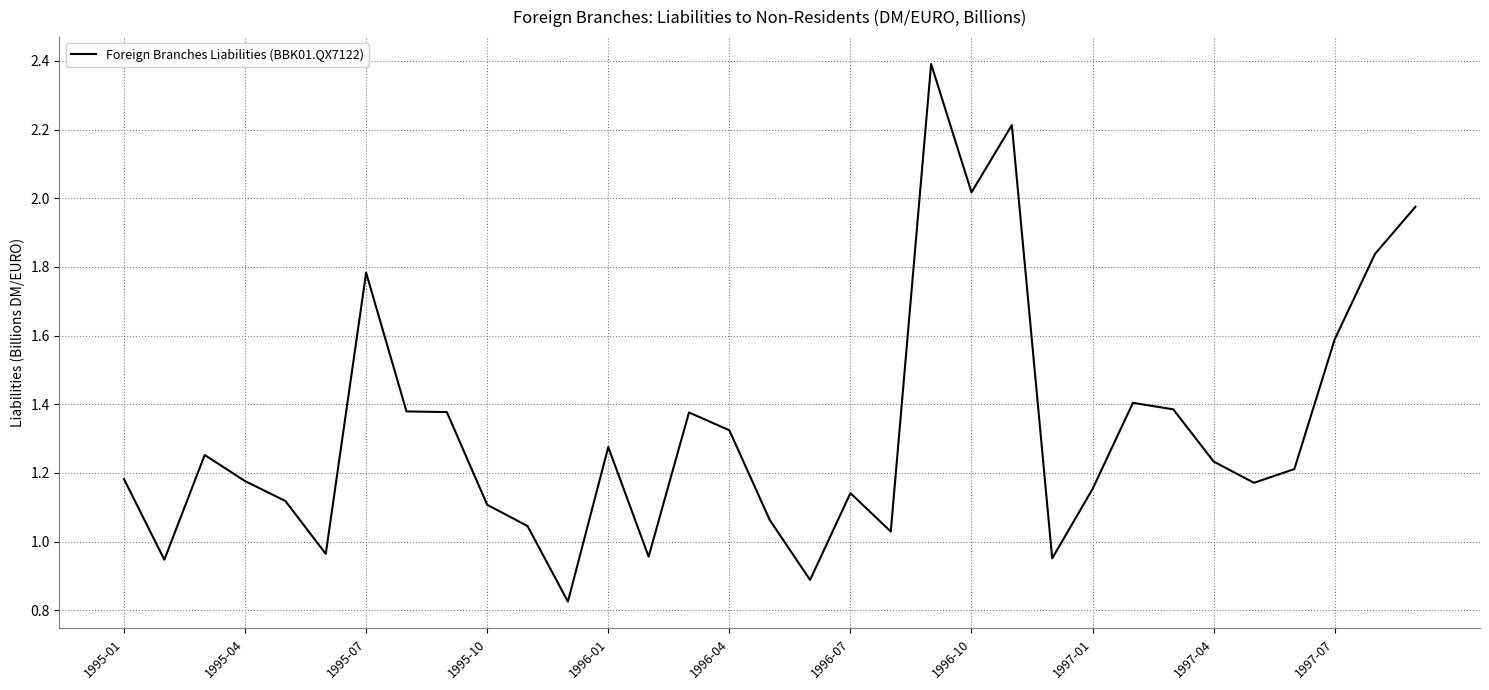

What is the maximum value shown in the chart?

2.4